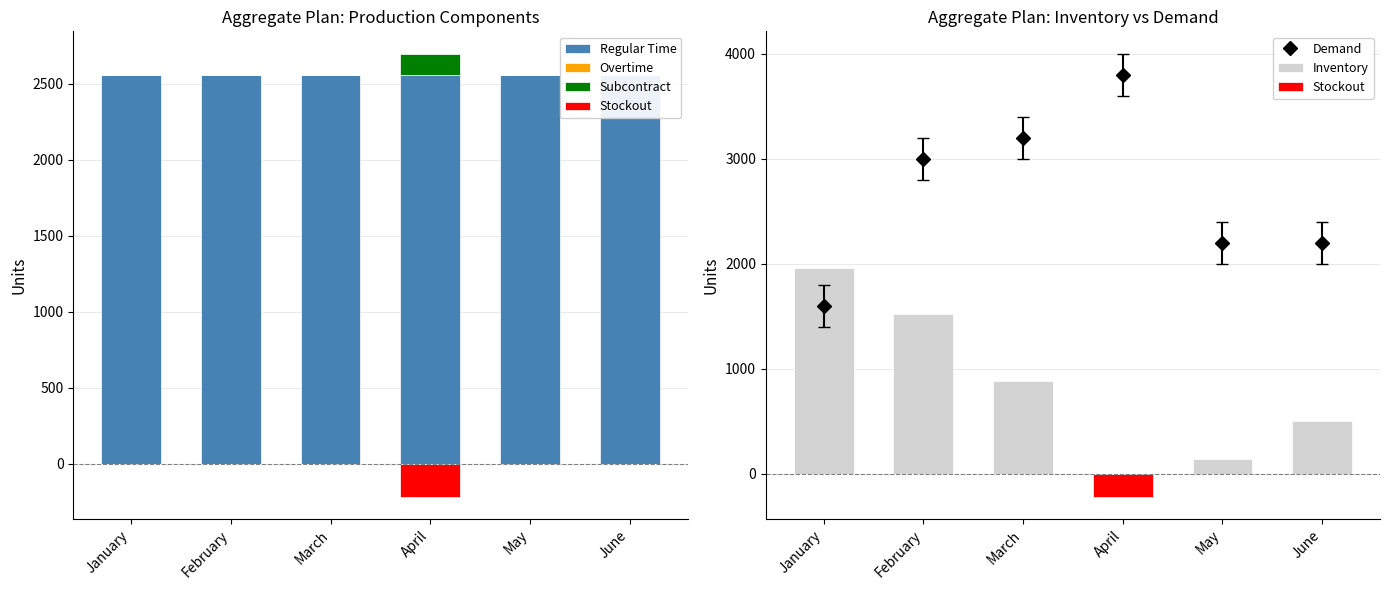

At which label does Inventory reach its minimum?

April